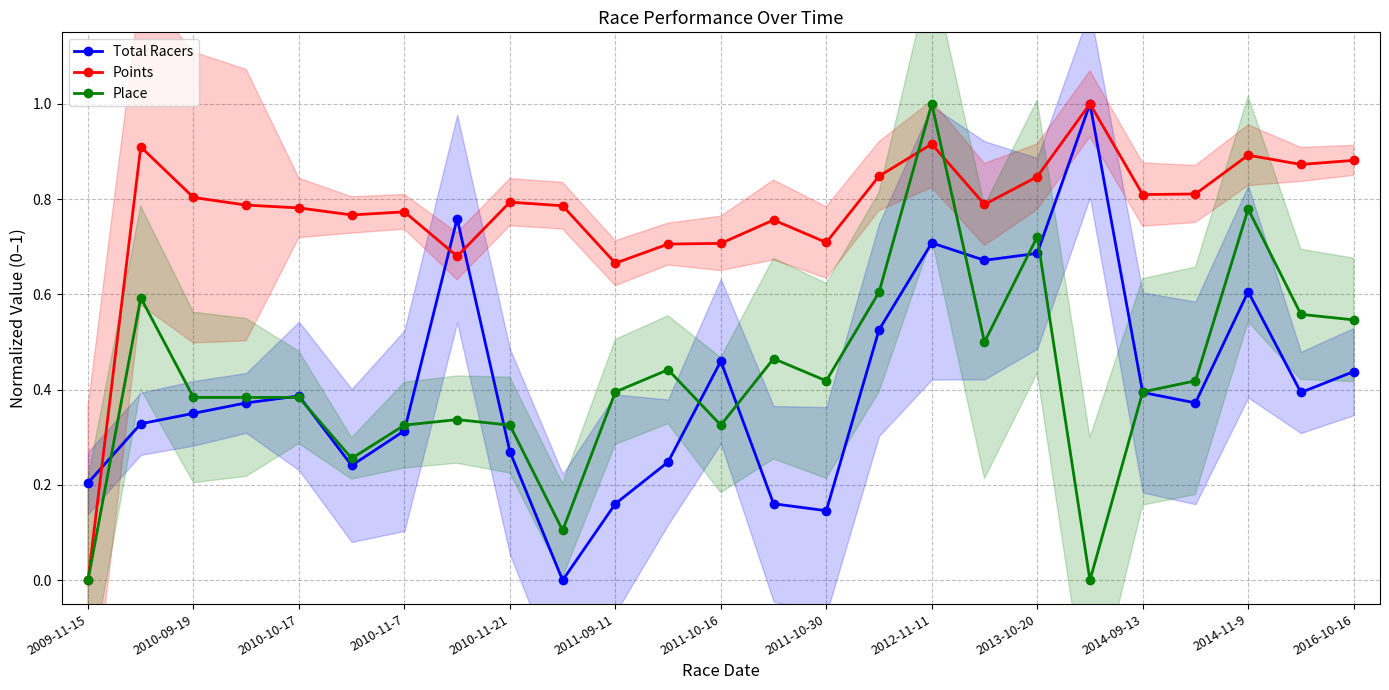

Where is Points nearest to the value 0?

2009-11-15